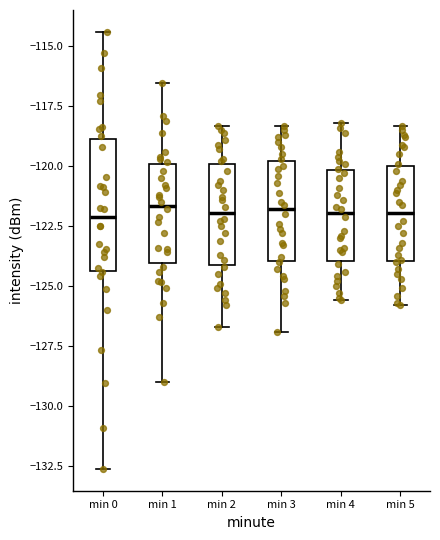

Comparing the boxes themselves (not the whiskers), which one is the tallest?

min 0